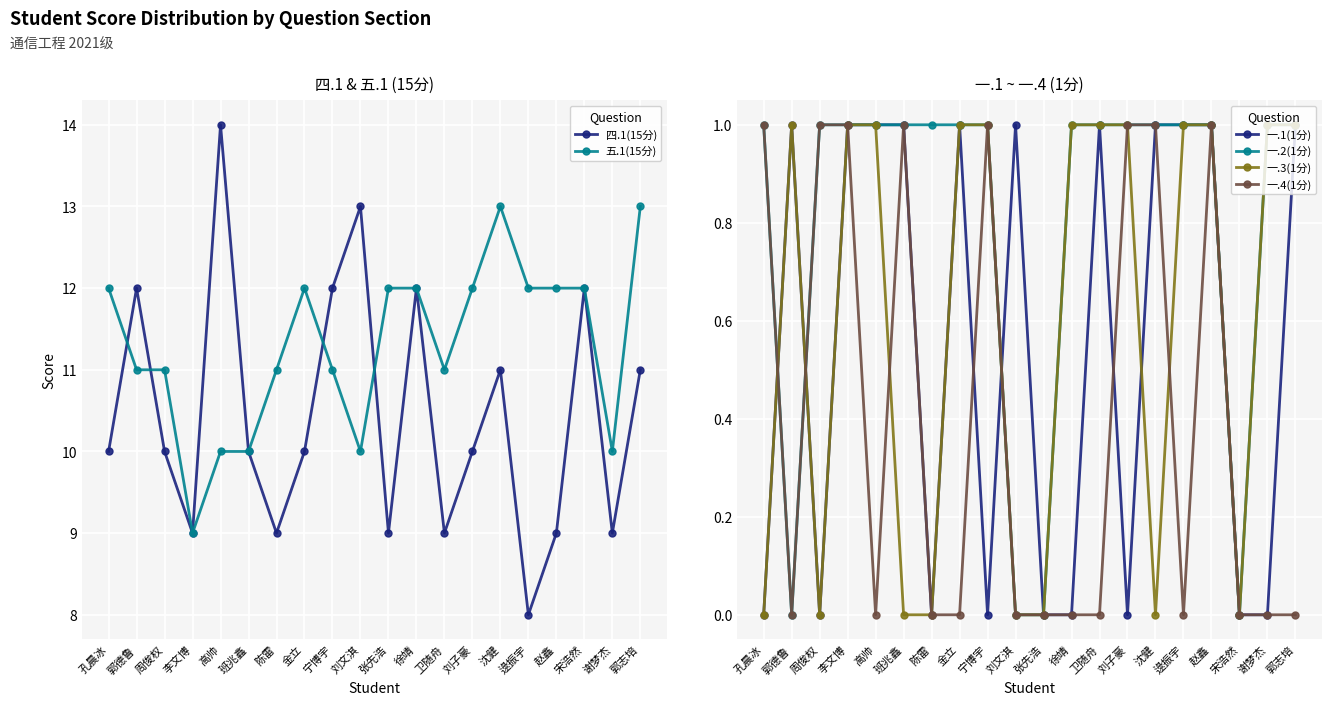

What is the average value of the 四.1(15分) series?

10